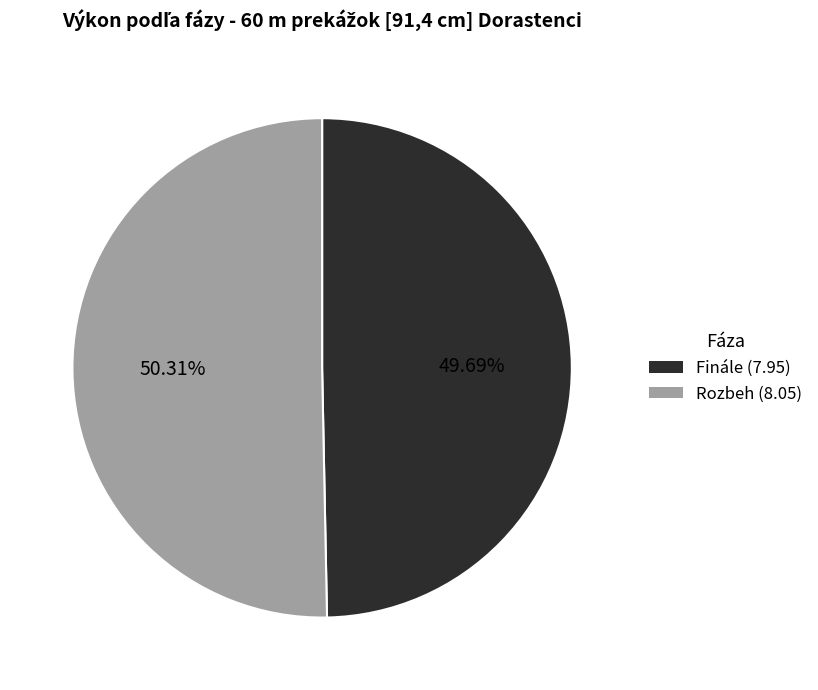

To the nearest percent, what is the difference between the Finále and Rozbeh slice percentages?

1%